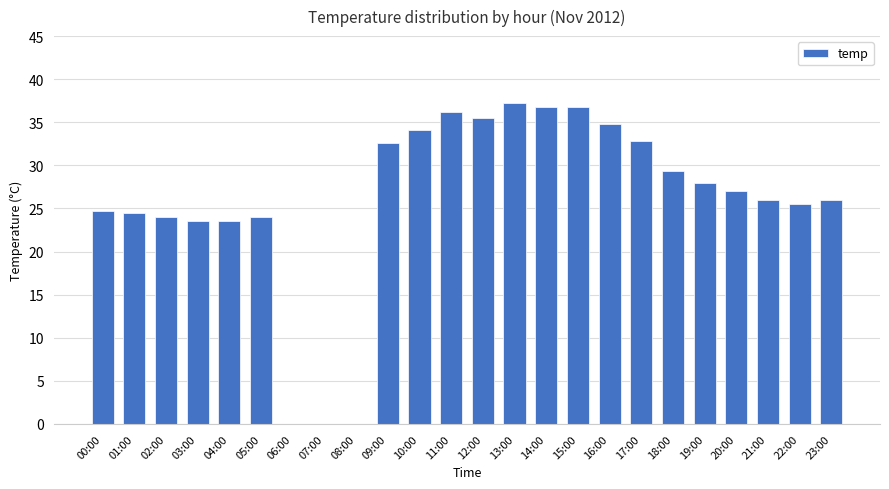

True or false: the data shows 34.8 at 16:00.

True